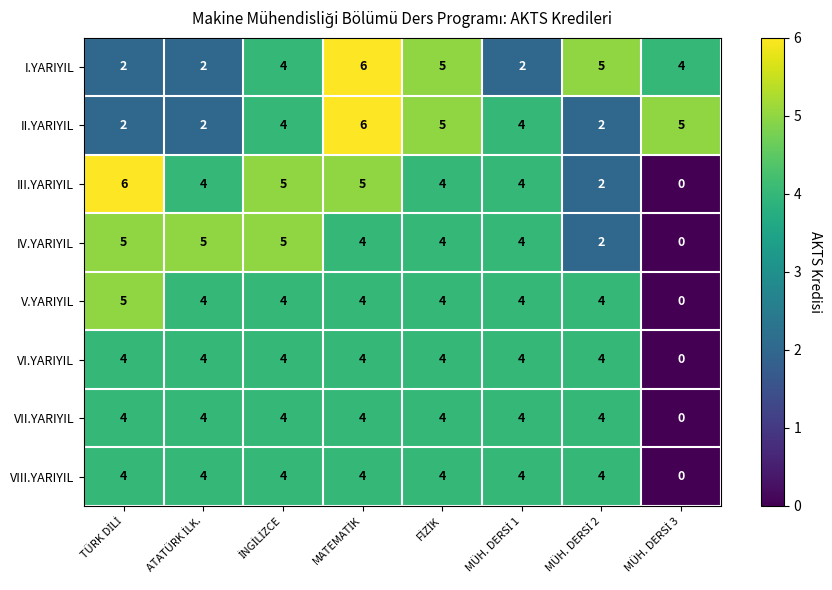

What is the difference between the maximum and minimum values in the VIII.YARIYIL series?

4